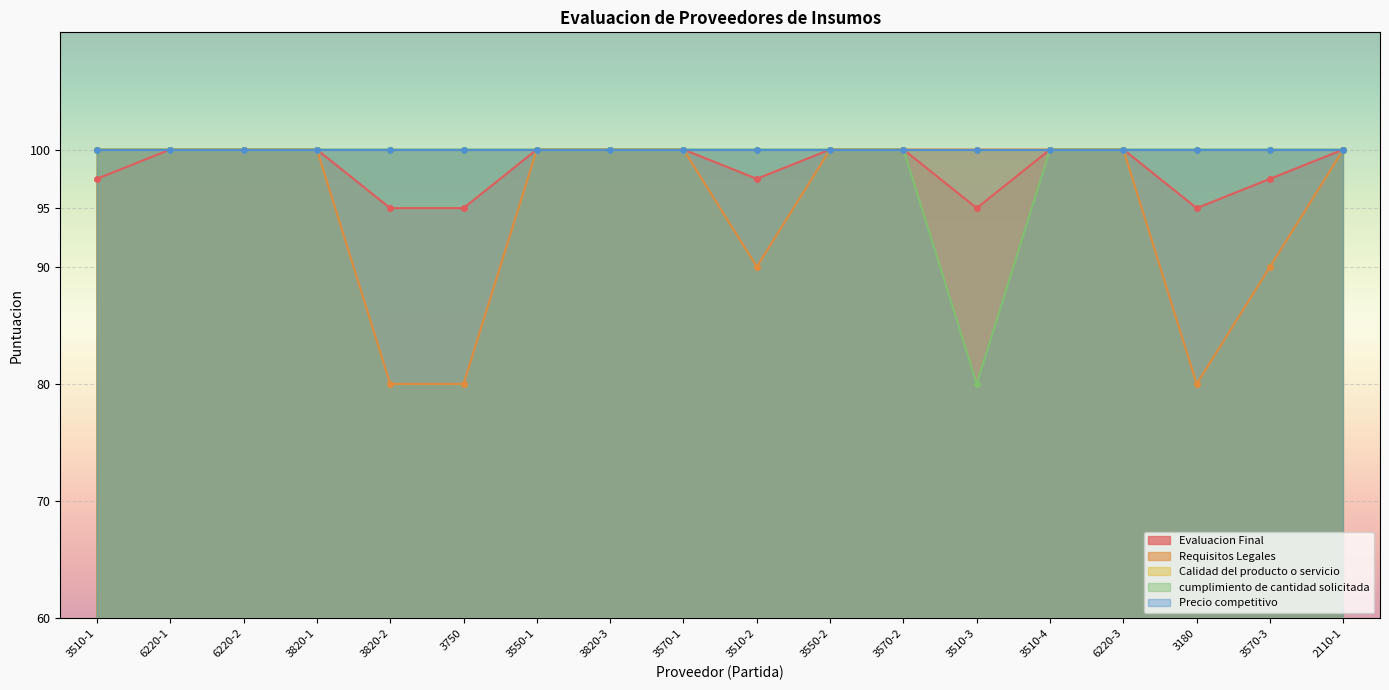

Is the value of Requisitos Legales at 3820-2 greater than the value of Evaluacion Final at 6220-1?

No